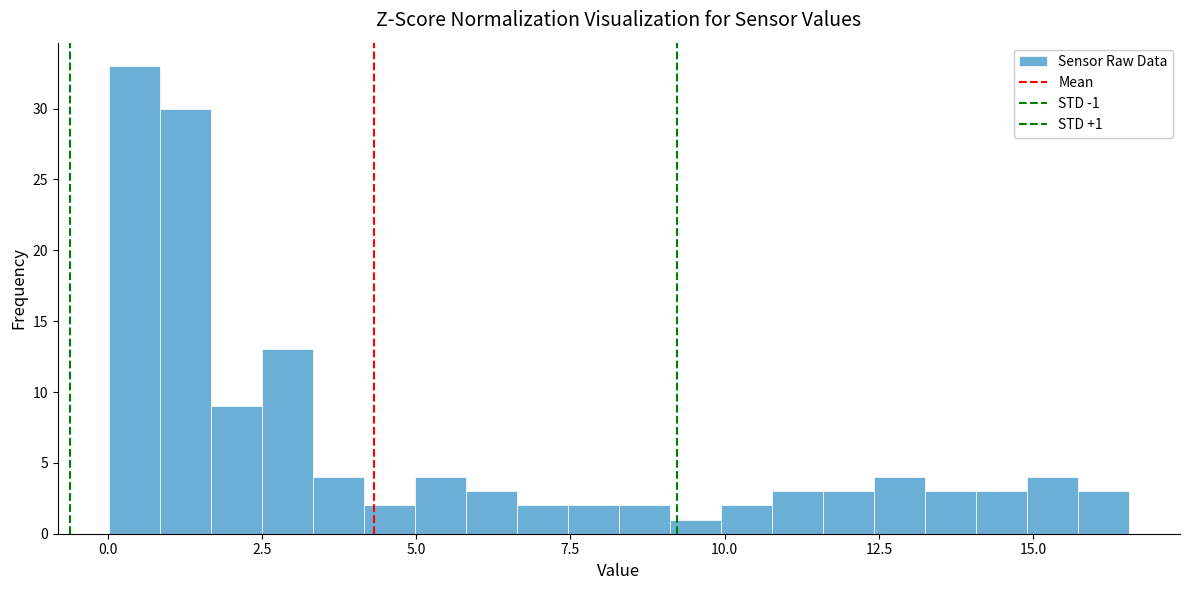

Around what value on the x-axis is the tallest bar? Give the approximate position of its centre, as read against the axis.

0.5